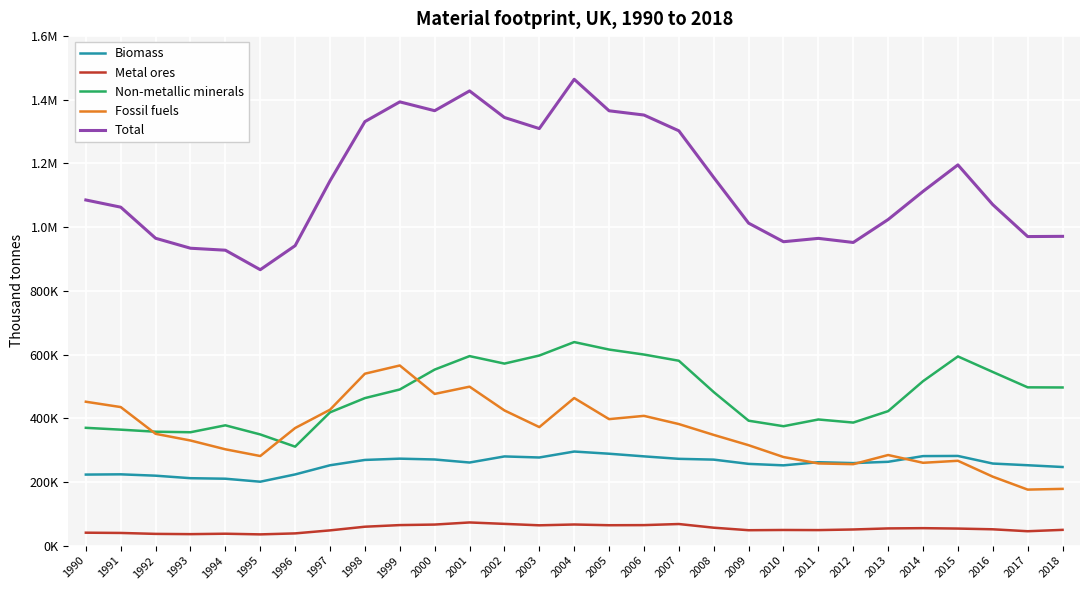

What is the approximate value of Total at 1995, to the nearest 10?

866460